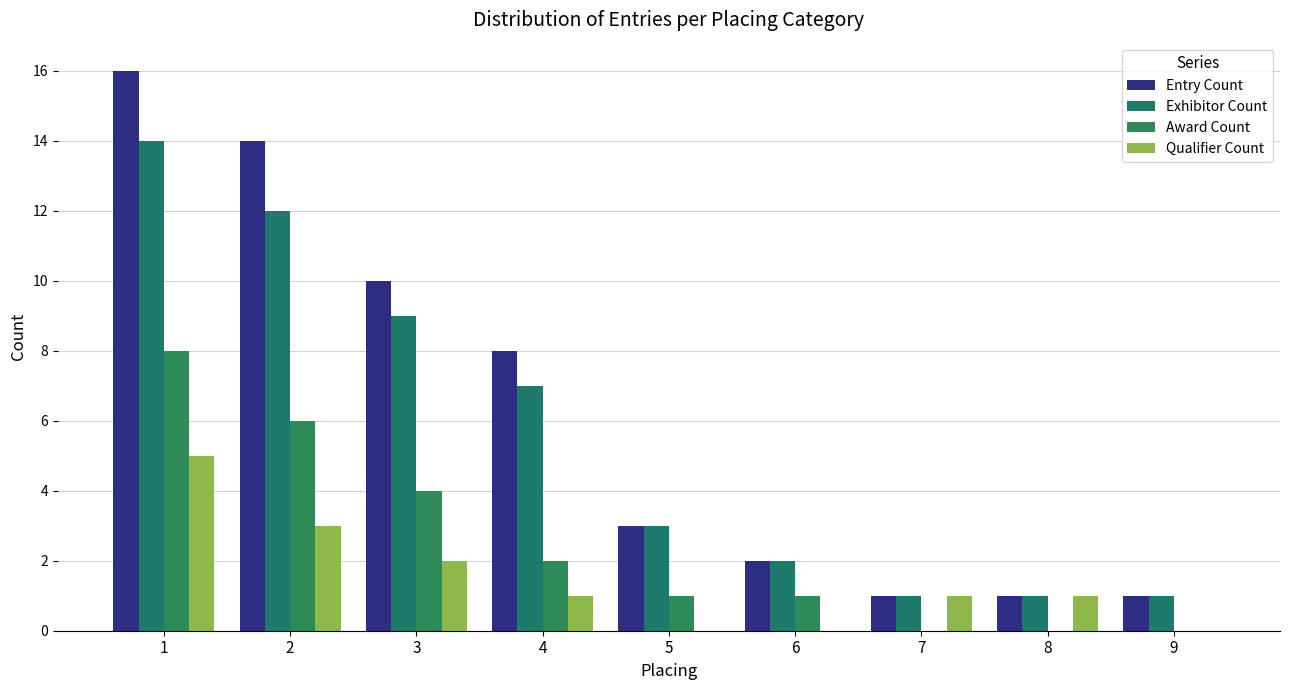

Is it true that Award Count equals 4 at 2?

False